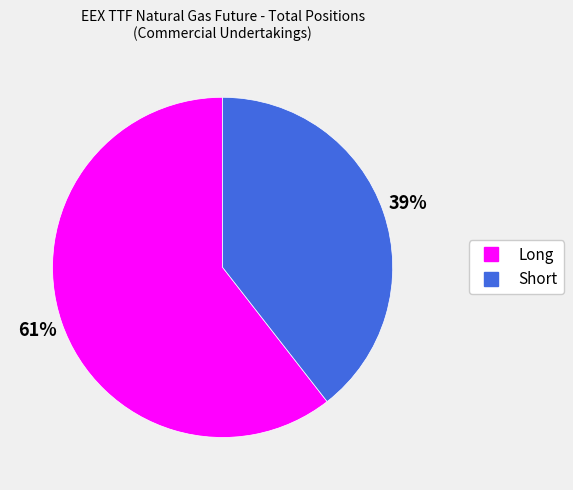

Does any single category account for the majority?

Yes